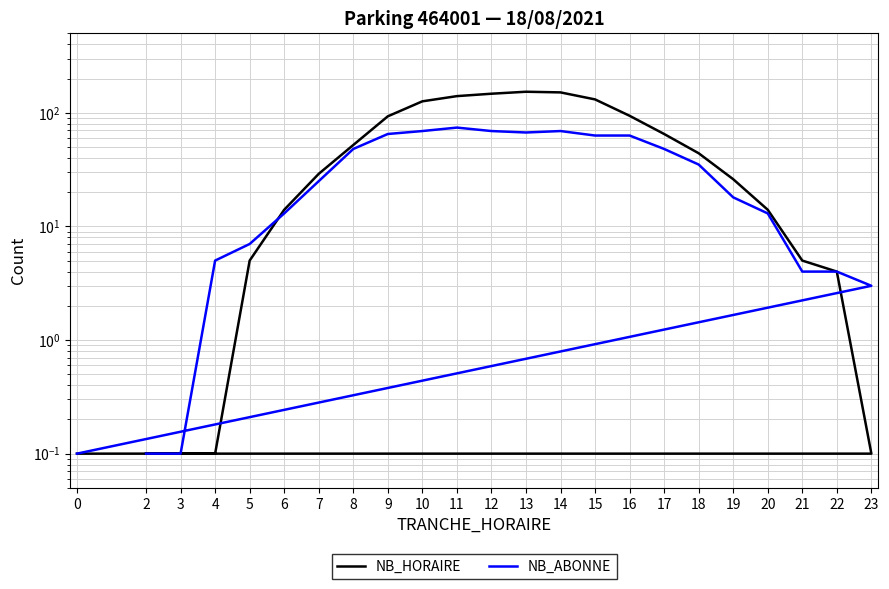

Reading left to right, extract all data points from this chart.

NB_HORAIRE: 0.1	0.1	0.1	5.0	14.0	29.0	52.0	93.0	126.0	140.0	147.0	153.0	151.0	131.0	94.0	65.0	44.0	26.0	14.0	5.0	4.0	0.1	0.1
NB_ABONNE: 0.1	0.1	5.0	7.0	13.0	25.0	48.0	65.0	69.0	74.0	69.0	67.0	69.0	63.0	63.0	48.0	35.0	18.0	13.0	4.0	4.0	3.0	0.1